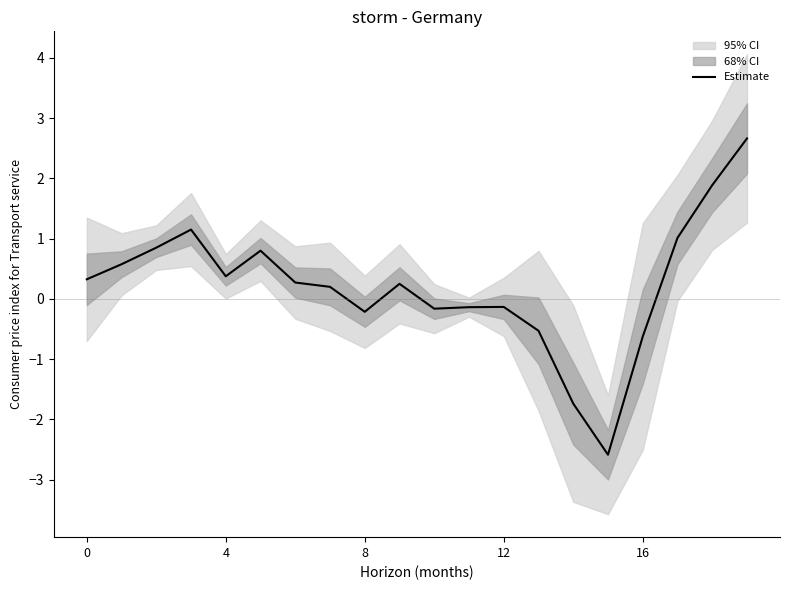

At which label is the value closest to 0?

12